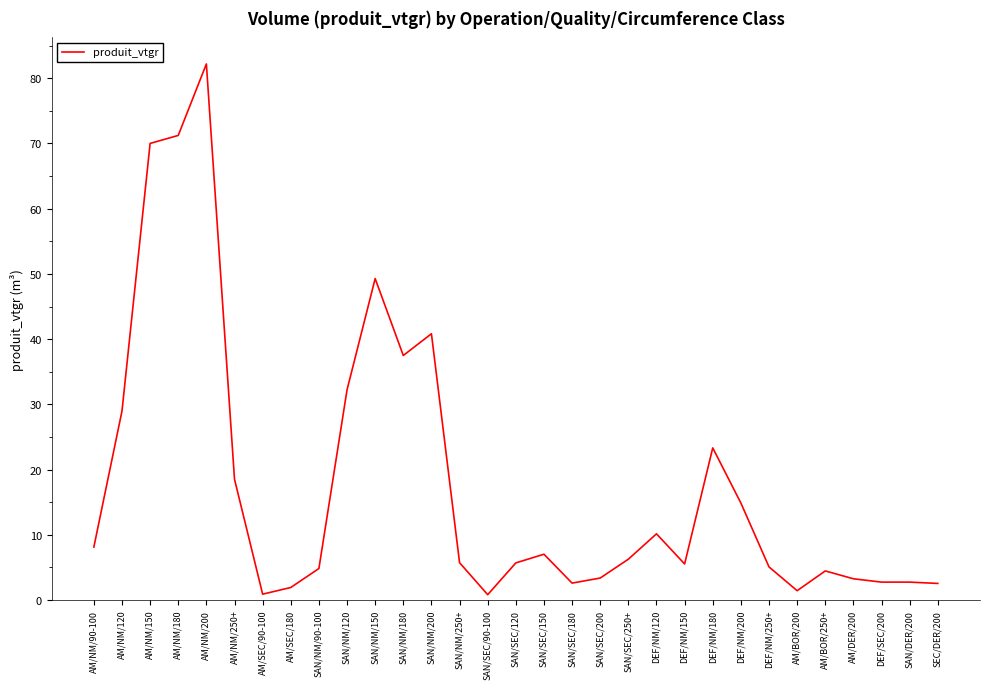

Where is the data nearest to the value 41?

SAN/NM/200